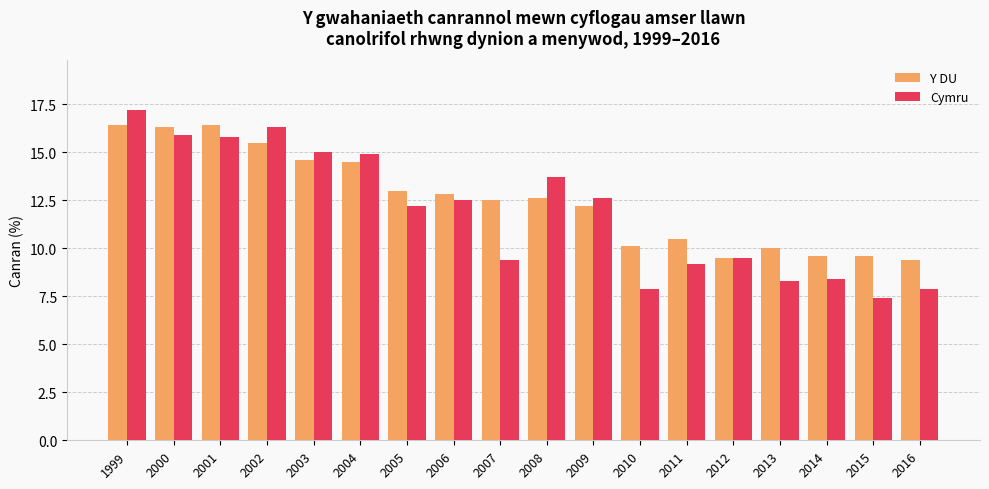

What is the smallest value displayed?

7.4